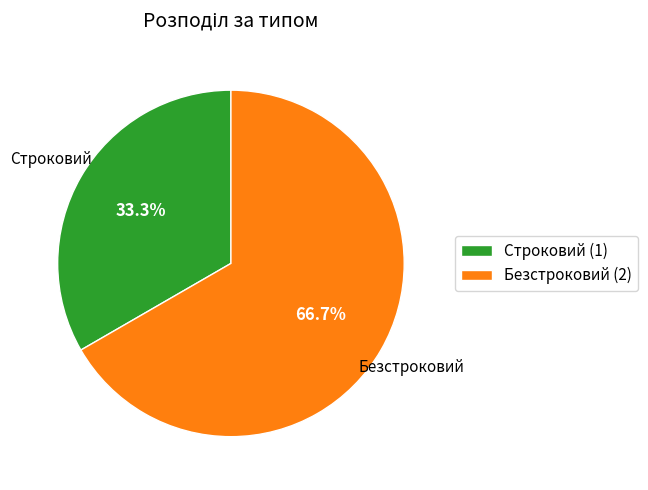

True or false: Безстроковий accounts for 67% of the total.

True